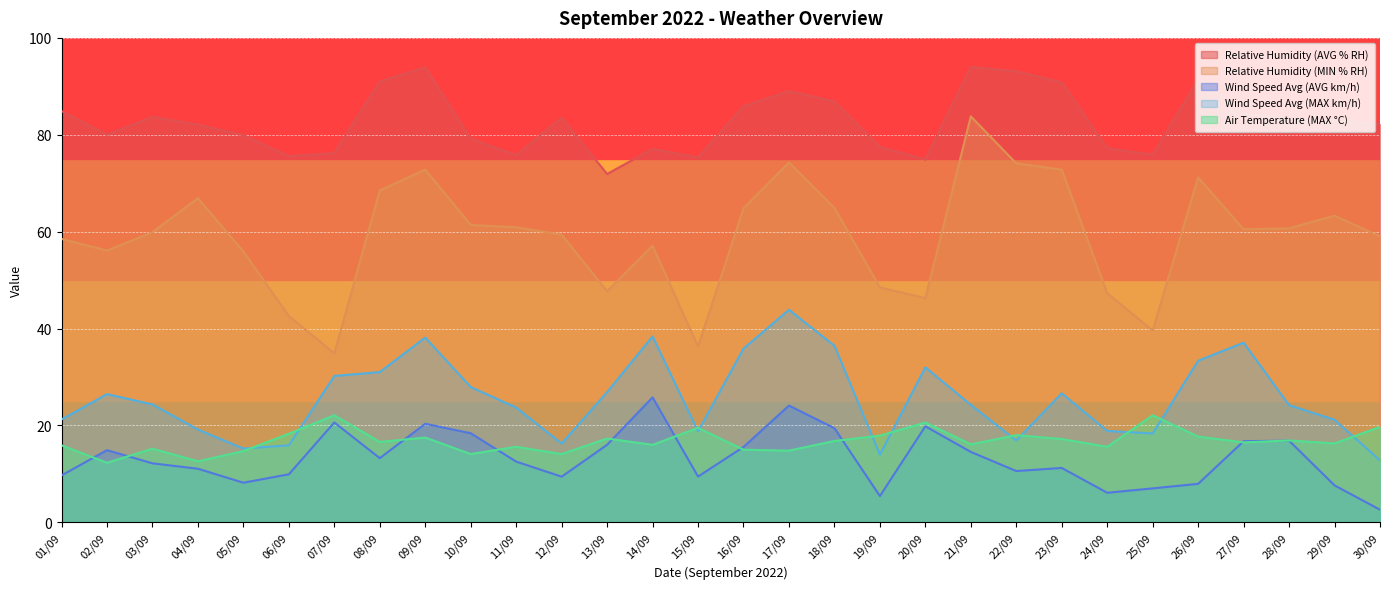

Between 05/09 and 18/09, which series saw the biggest shift?

Wind Speed Avg (MAX km/h)